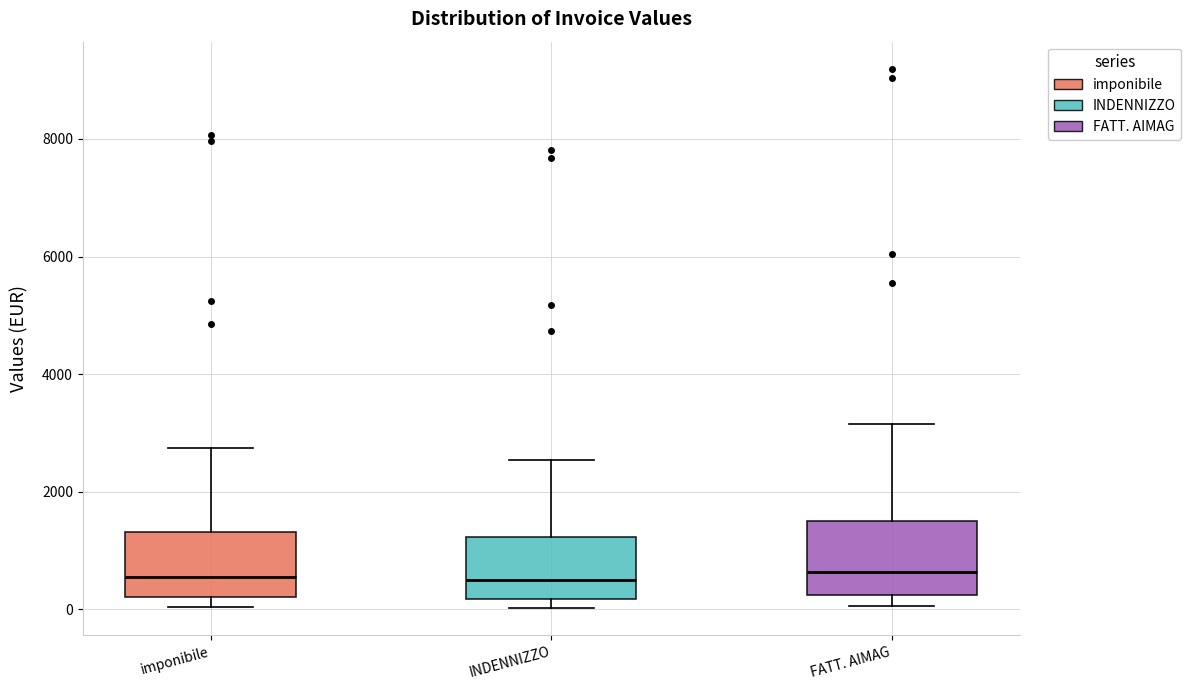

Where does the median line of the box for INDENNIZZO sit on the y-axis? The values are not printed on the chart, so give them approximately, as read against the axis.

400